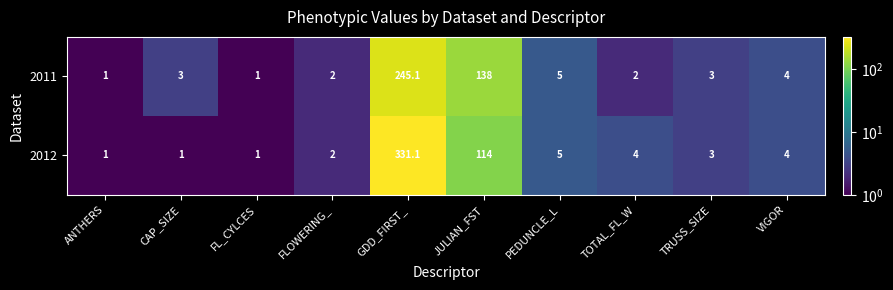

At which category does the chart reach its minimum across all series?

ANTHERS